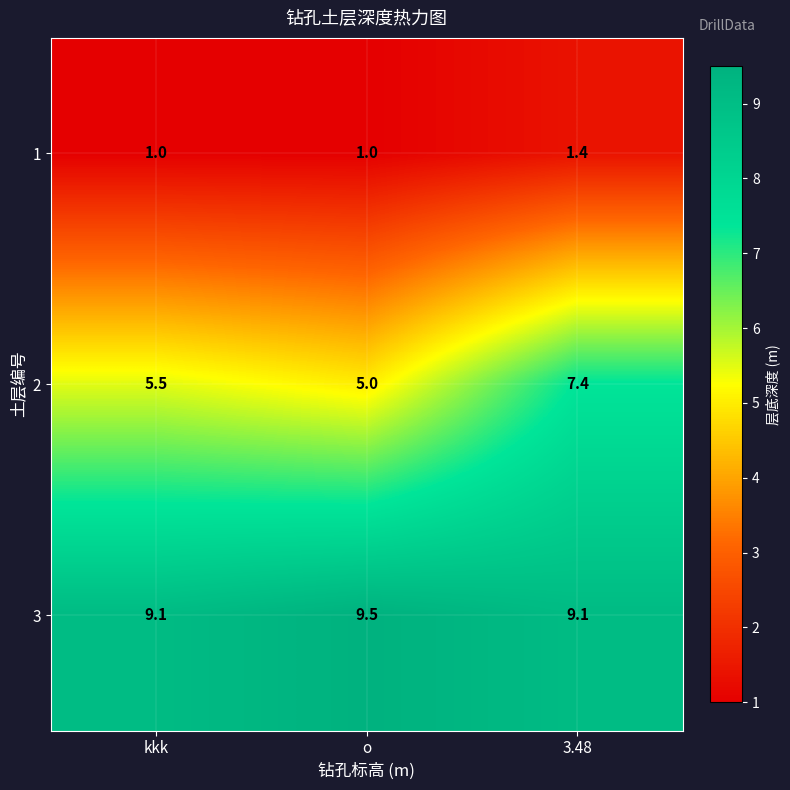

What is the difference between the highest and lowest values at kkk?

8.1